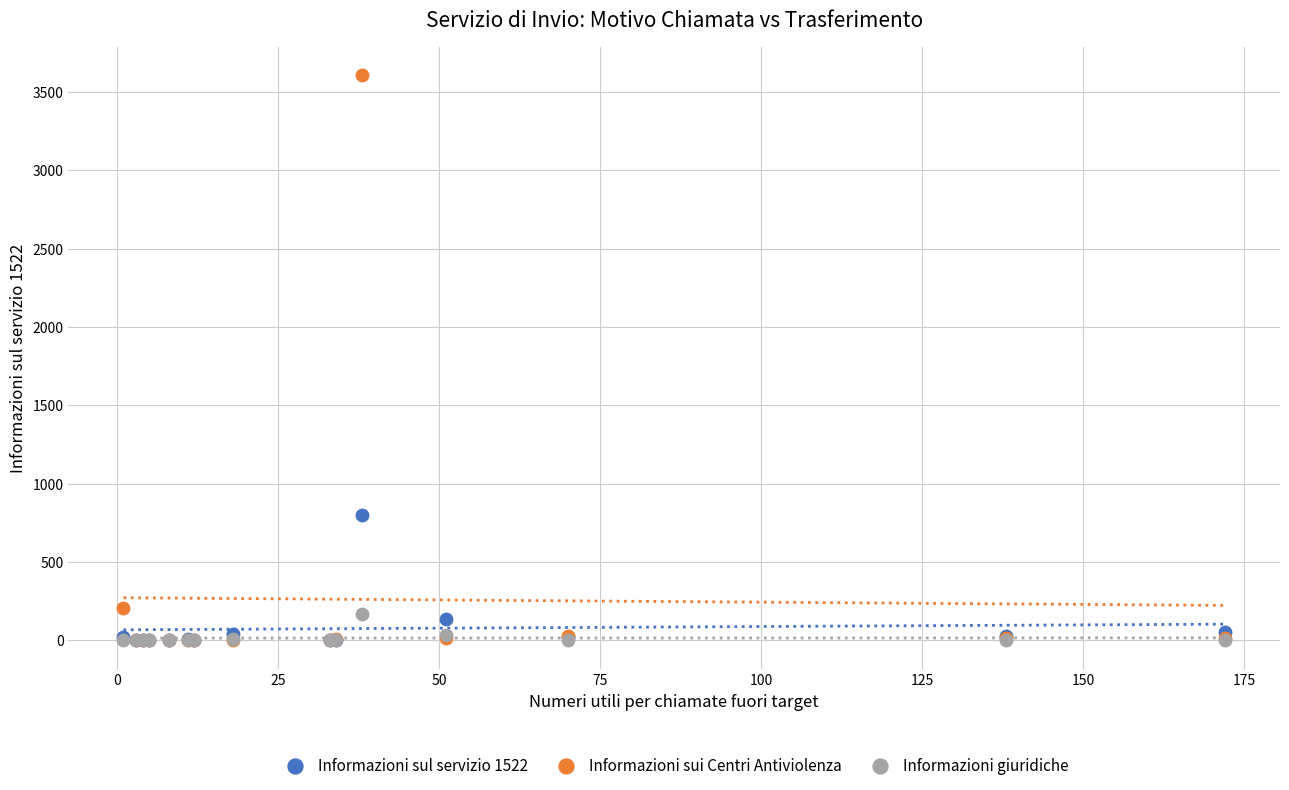

Which series reaches the maximum Y coordinate?

Informazioni sui Centri Antiviolenza